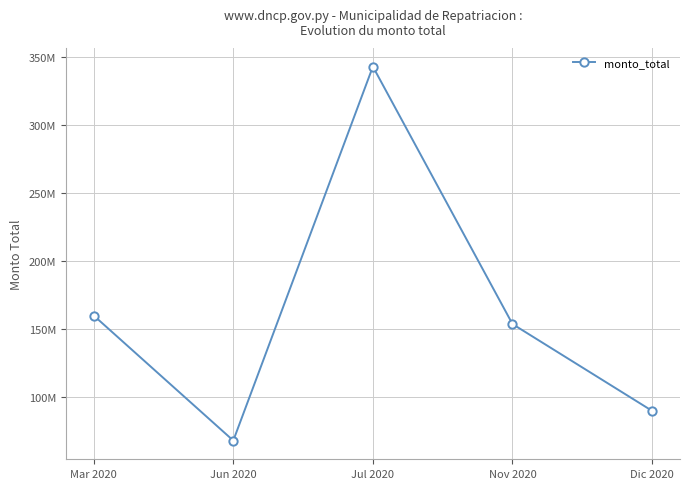

Between Dic 2020 and Nov 2020, which is larger?

Nov 2020